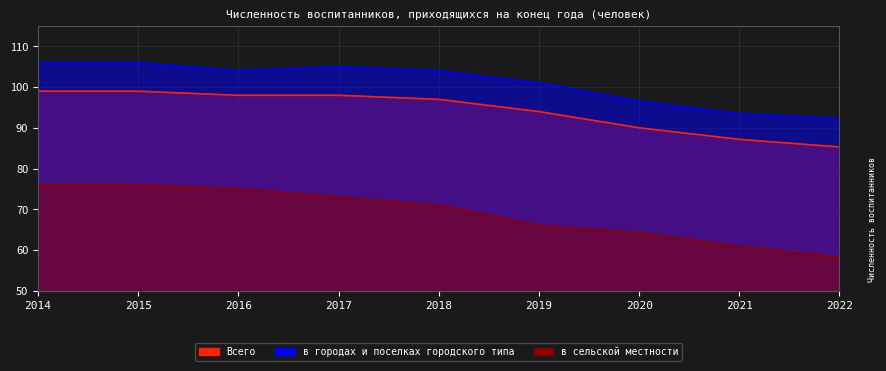

The value of Всего at 2017 is 136.8. True or false?

False